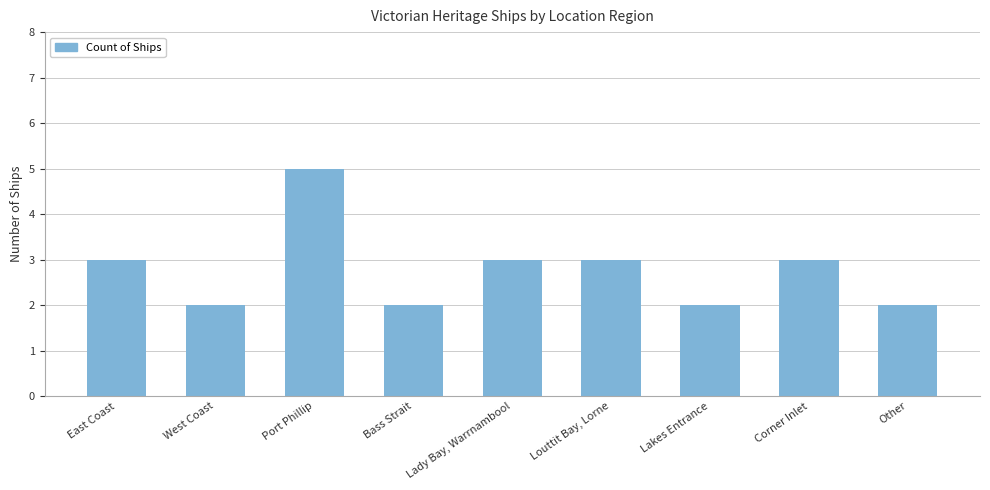

What is the difference between the maximum and second lowest values?

3